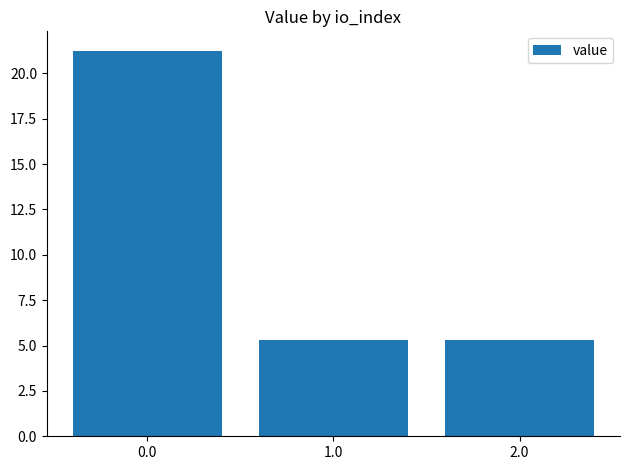

The value at 0.0 is 21.3. True or false?

True